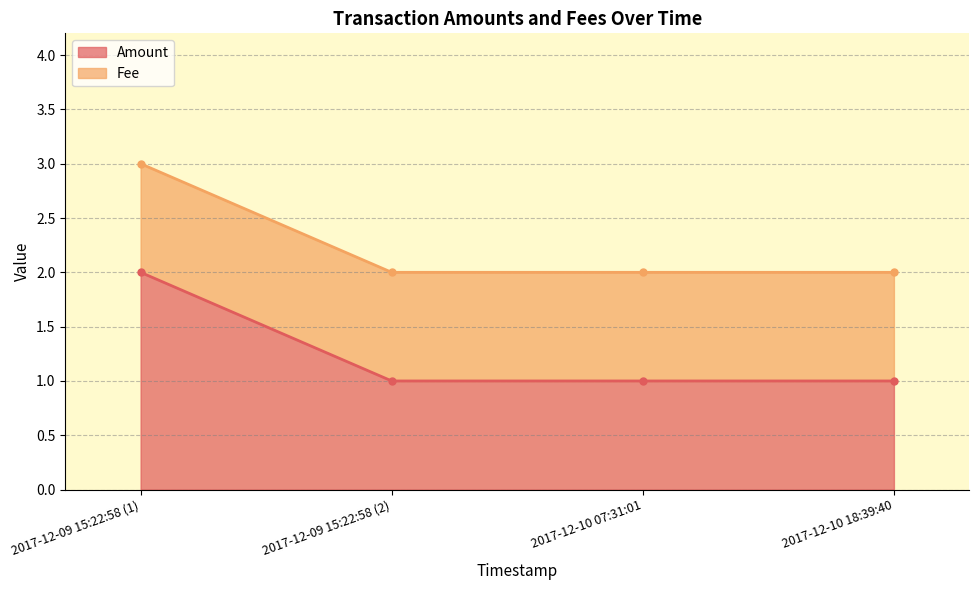

The Amount series shows 0 at 2017-12-10 18:39:40. True or false?

False